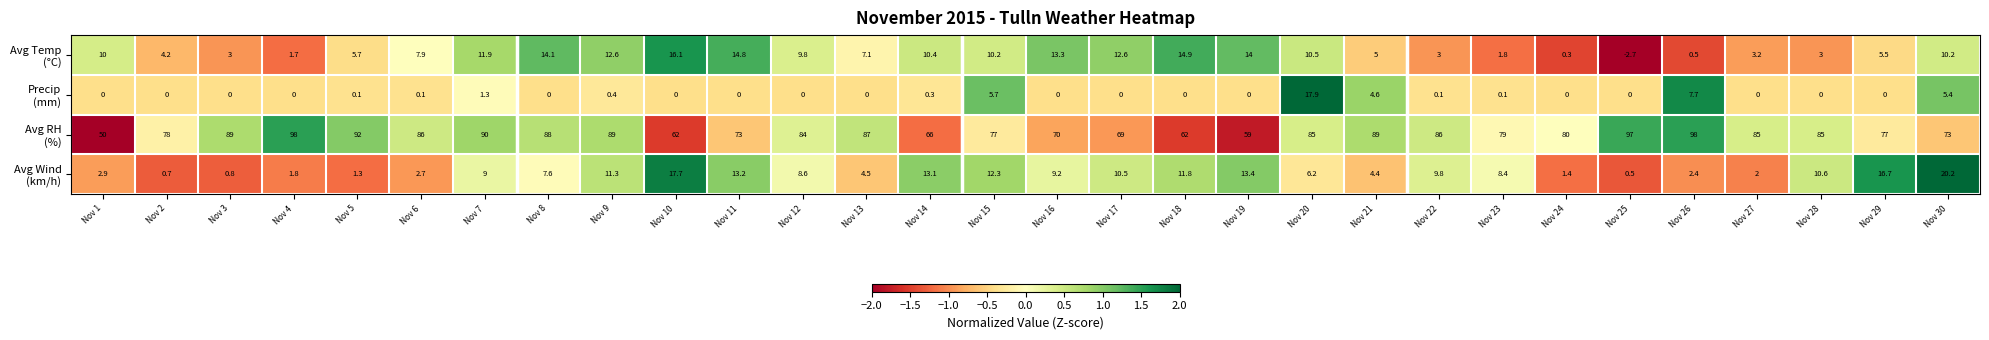

What is the maximum value shown in the chart?

98.0